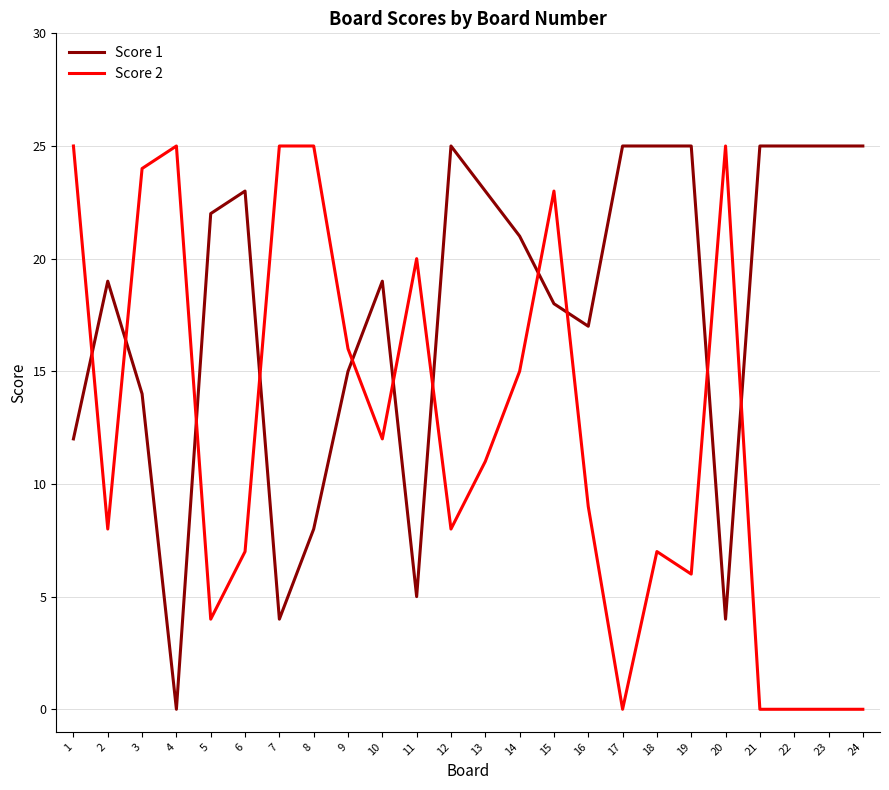

Is it true that Score 1 equals 8 at 21?

False